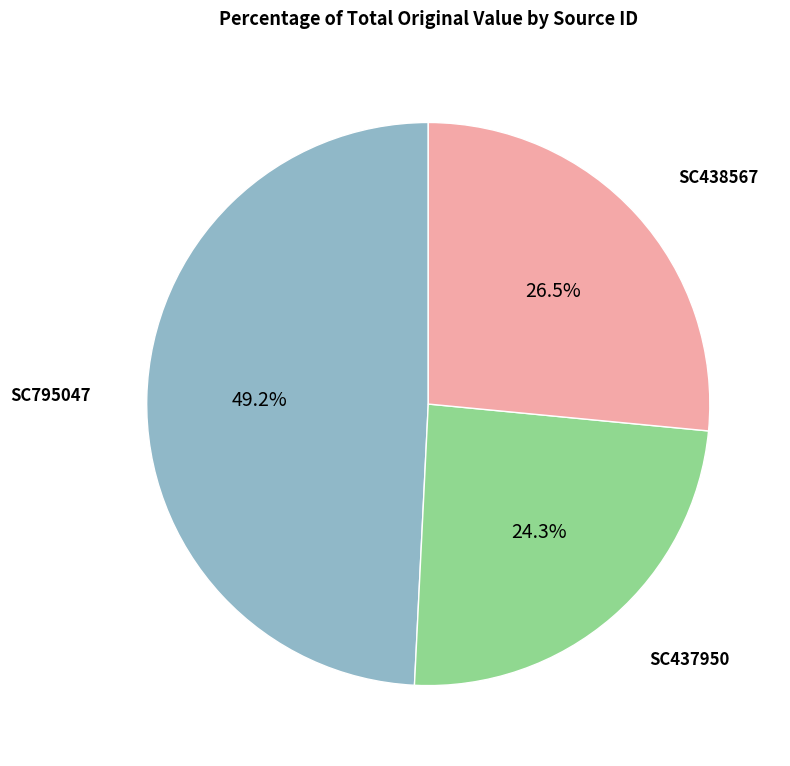

To the nearest percent, what is the average slice percentage?

33%